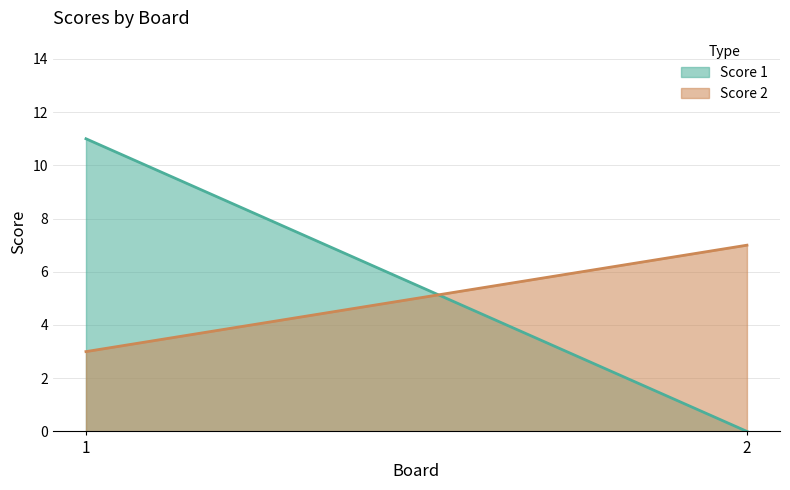

Is it true that Score 2 equals 3 at 2?

False